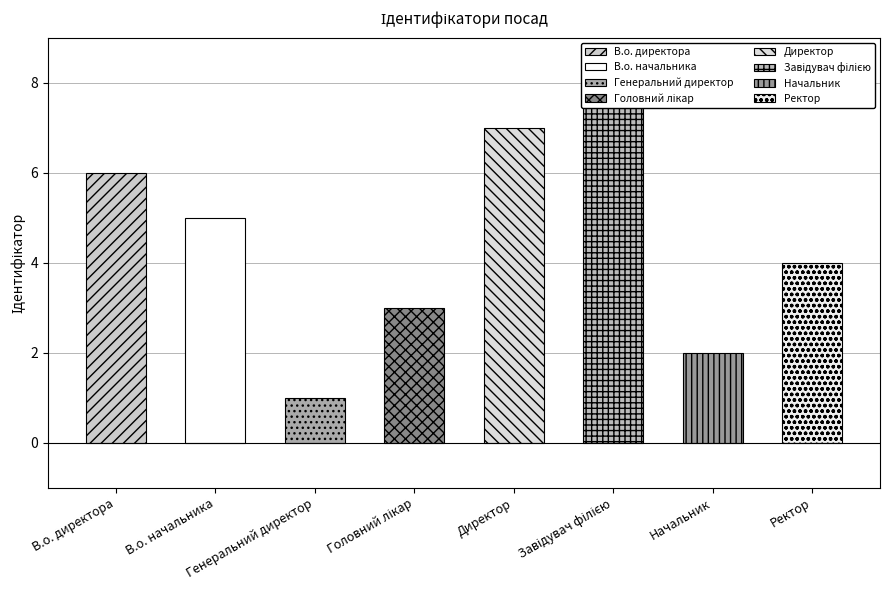

What position from the right is В.о. директора?

8